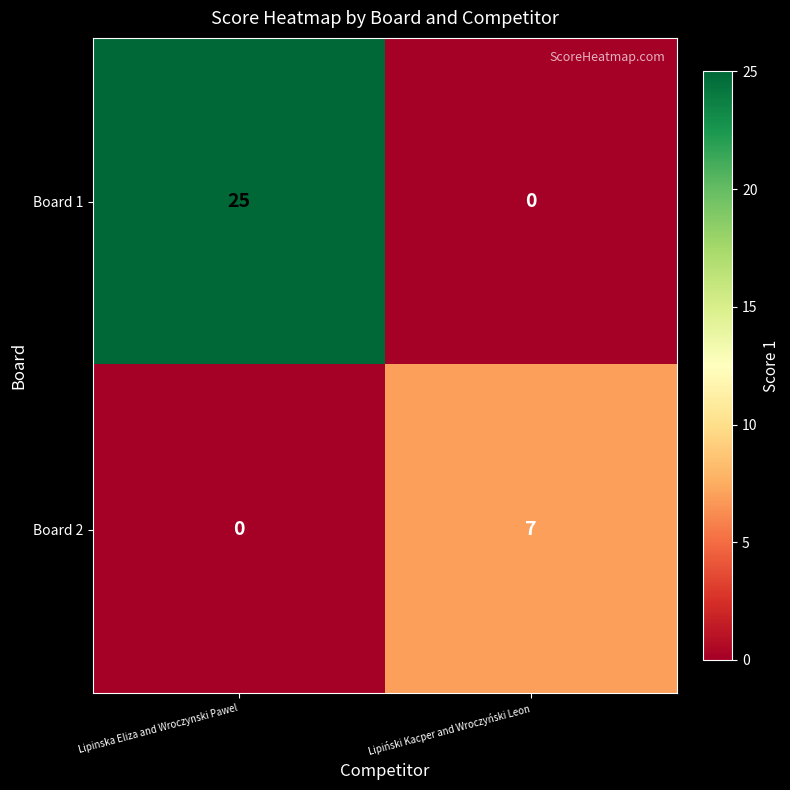

What is the sum of all Board 2 values?

7